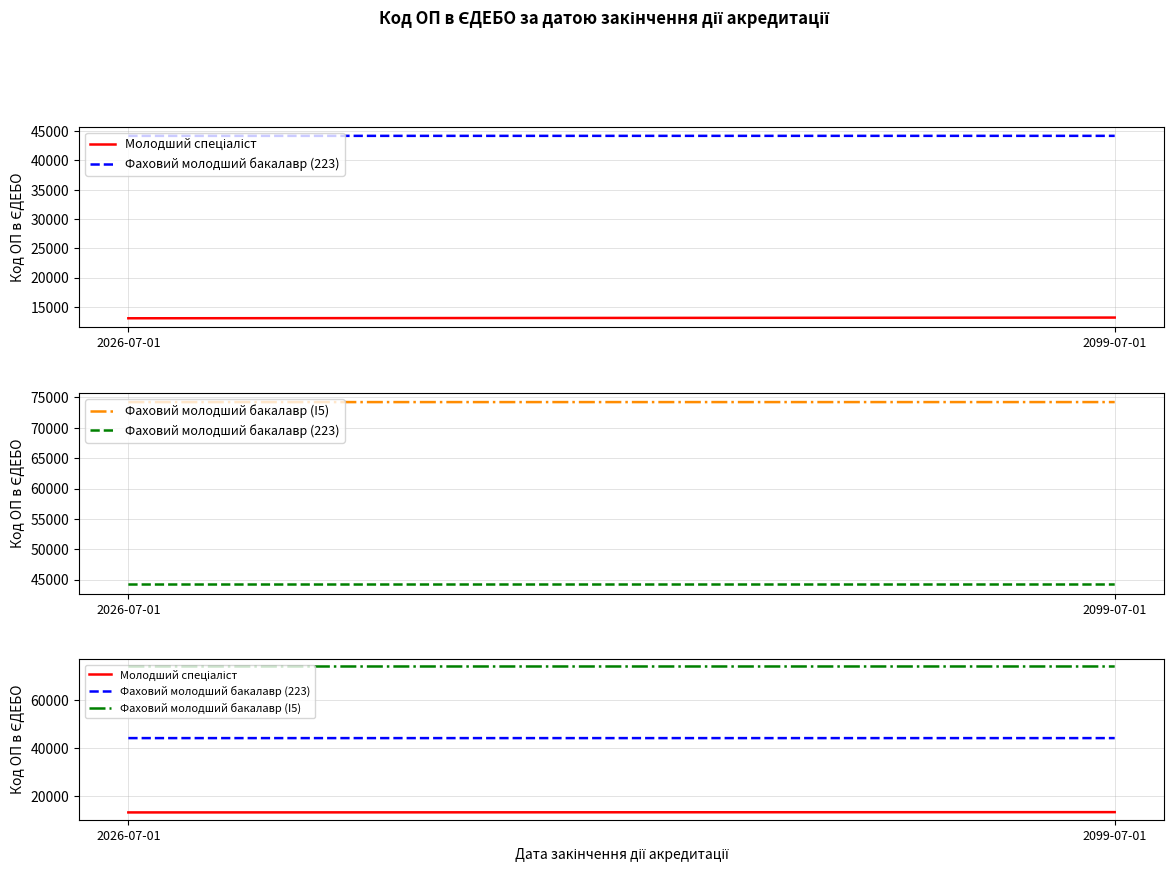

The Фаховий молодший бакалавр (I5) series shows 51352 at 2026-07-01. True or false?

False